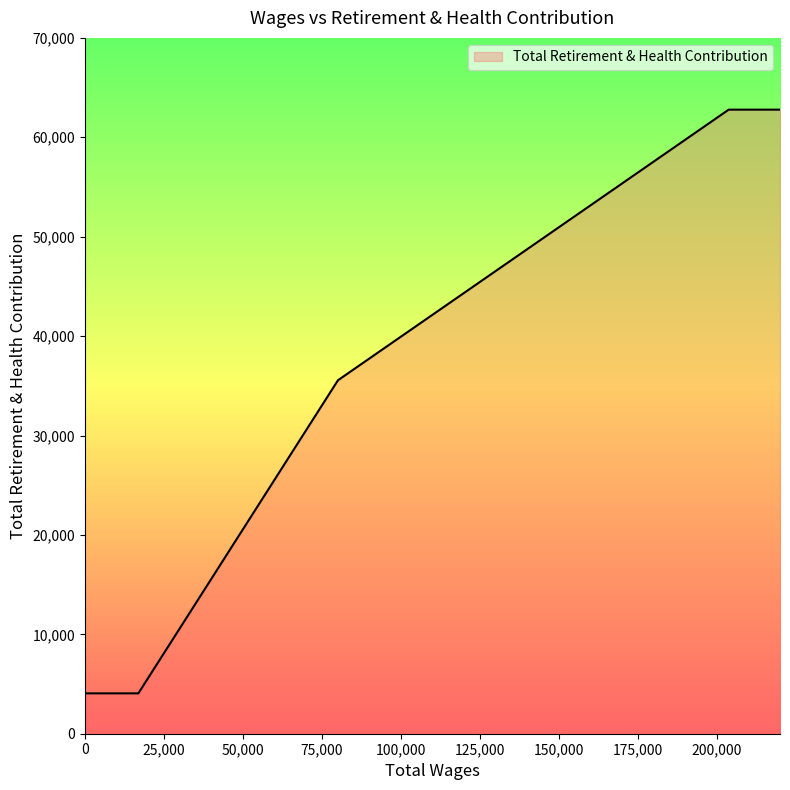

True or false: the data has more than 1 interior local peaks.

False